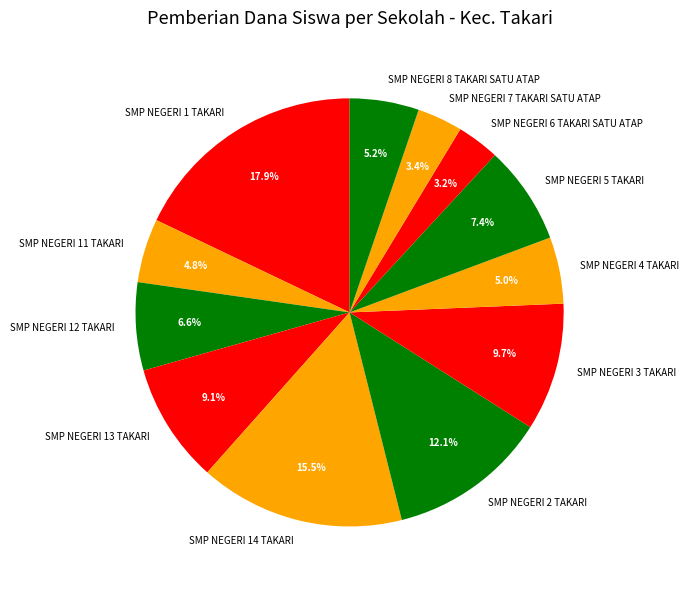

Which has a higher value, SMP NEGERI 13 TAKARI or SMP NEGERI 8 TAKARI SATU ATAP?

SMP NEGERI 13 TAKARI